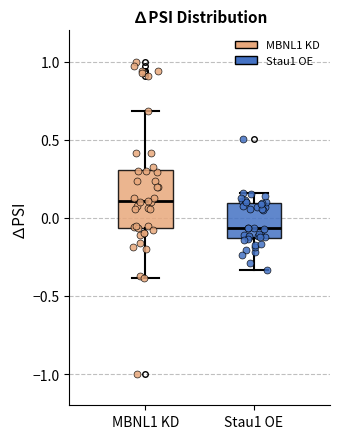

Comparing the boxes themselves (not the whiskers), which one is the tallest?

MBNL1 KD